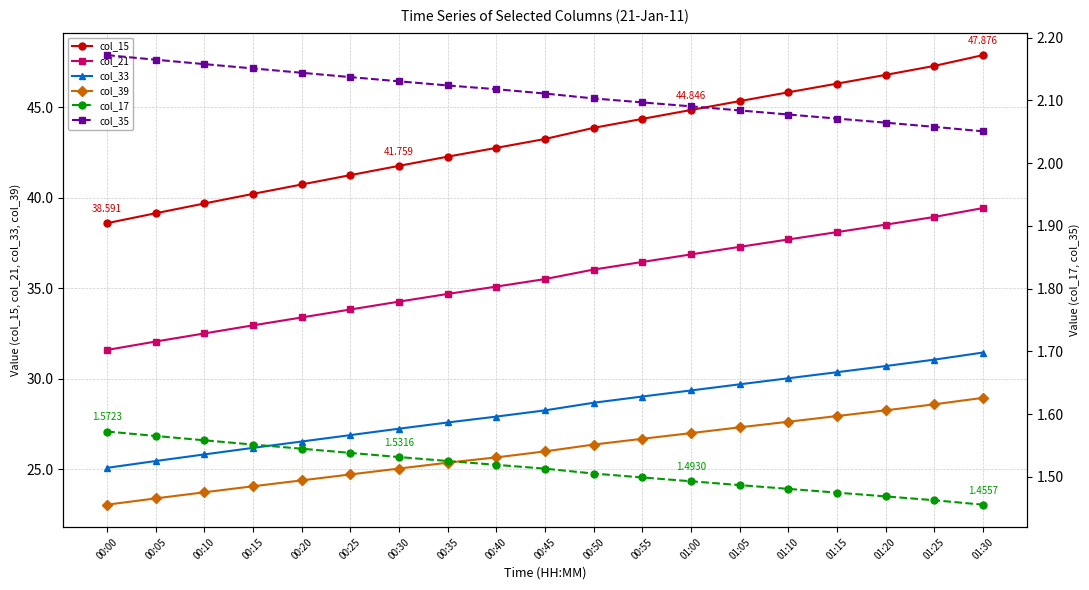

True or false: col_21 and col_39 intersect in this chart.

False